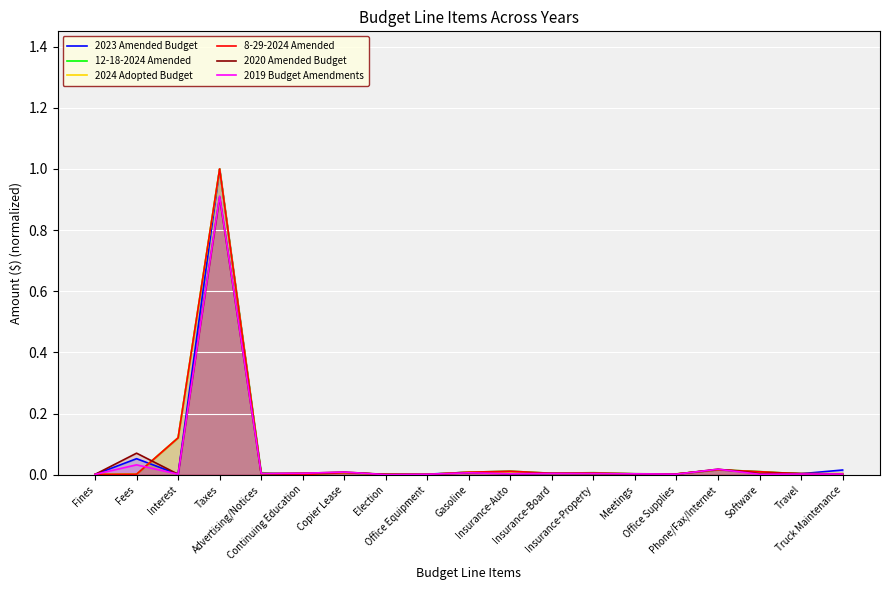

Is it true that 8-29-2024 Amended equals 0.0 at Fines?

False